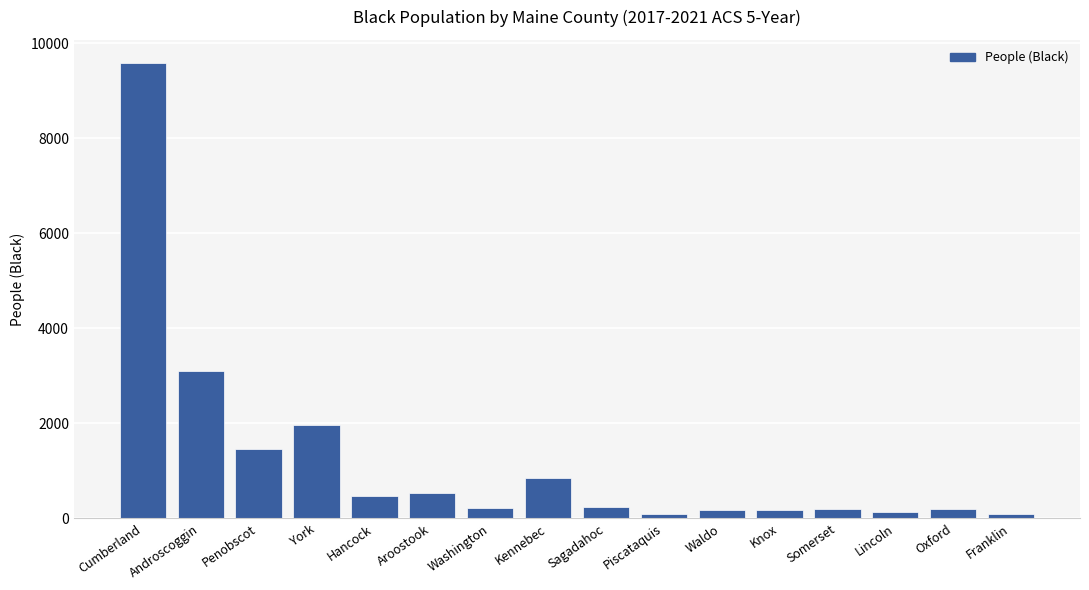

At which category does the chart reach its peak across all series?

Cumberland